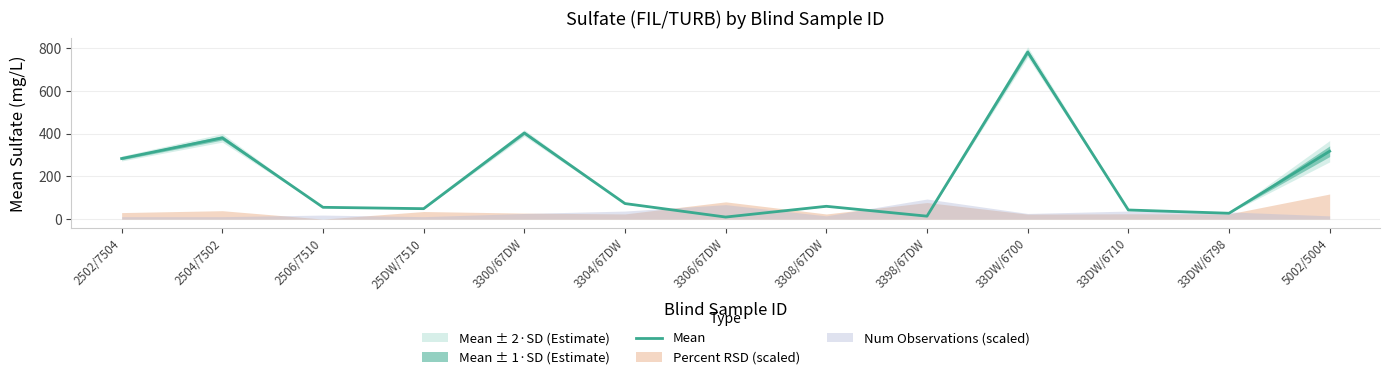

The chart shows a value of 402.9 at 3300/67DW. True or false?

True